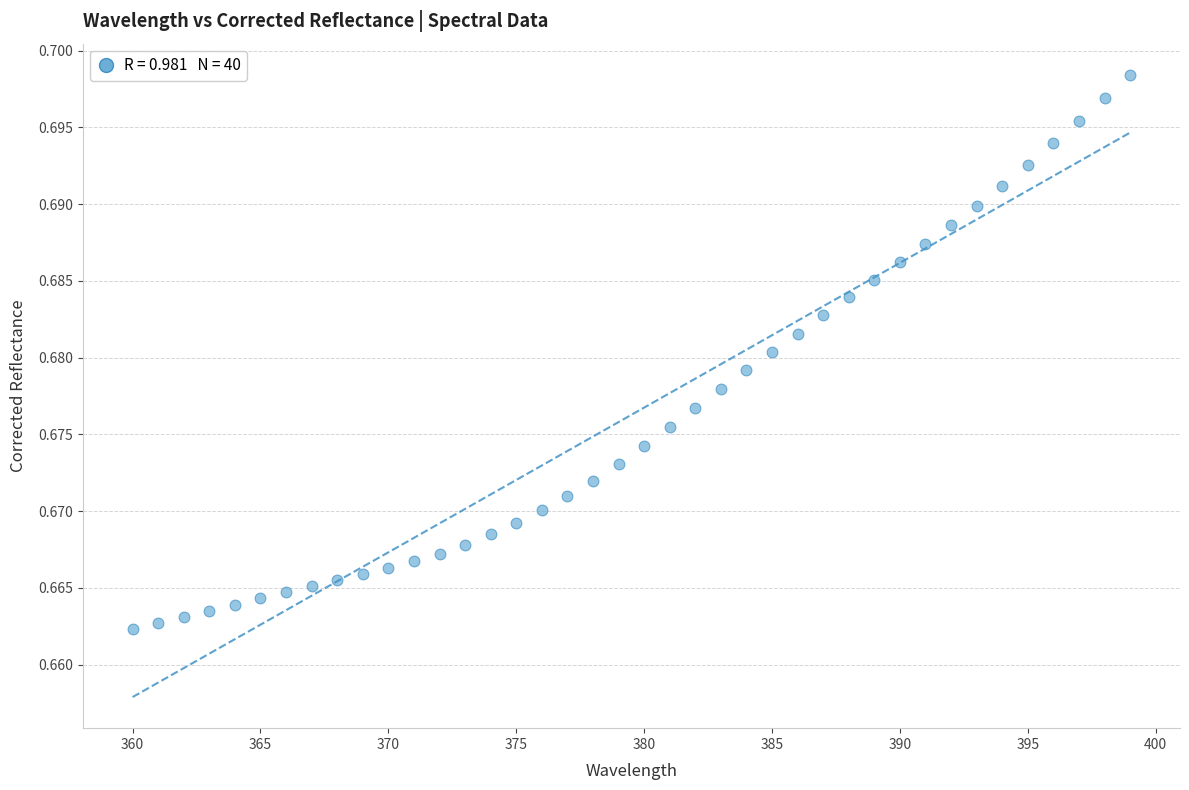

What is the range of X values (max minus min)?

39.0